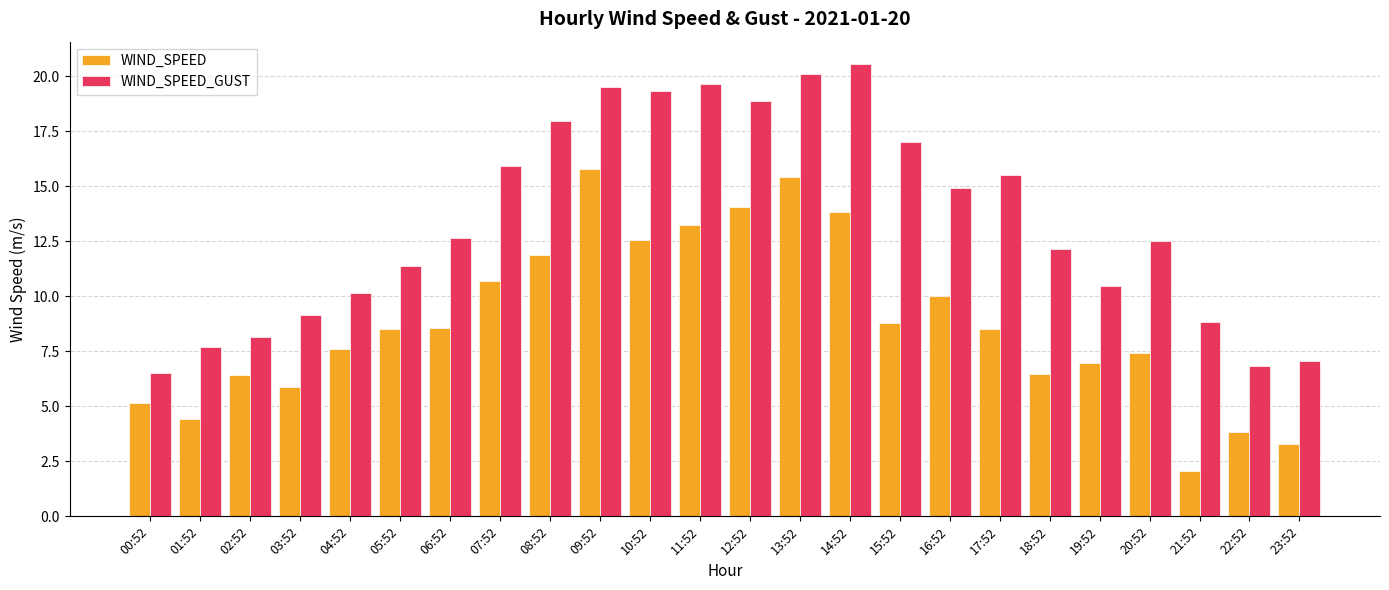

Does the chart contain any negative values?

No